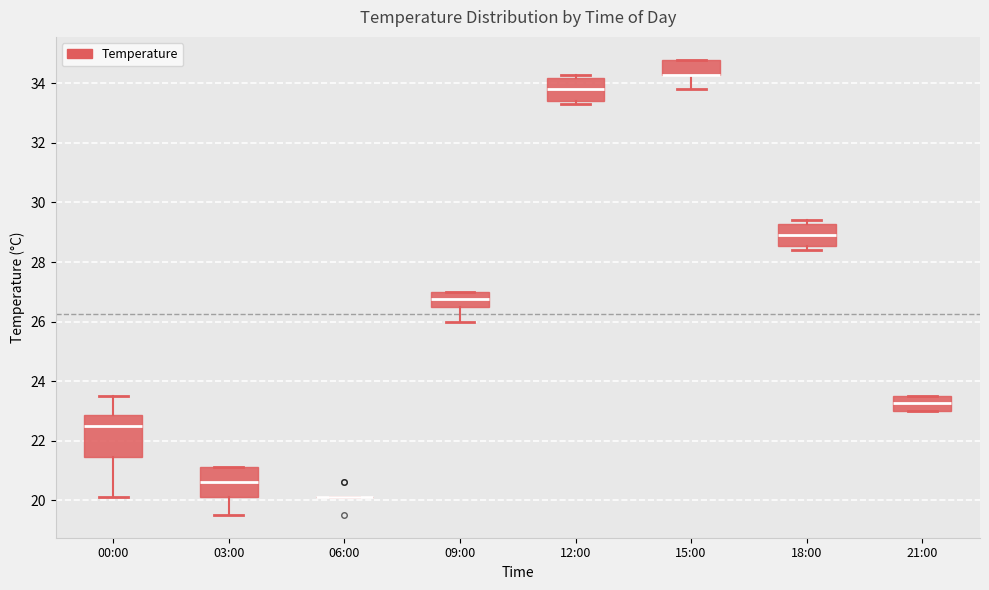

Comparing the boxes themselves (not the whiskers), which one is the tallest?

00:00